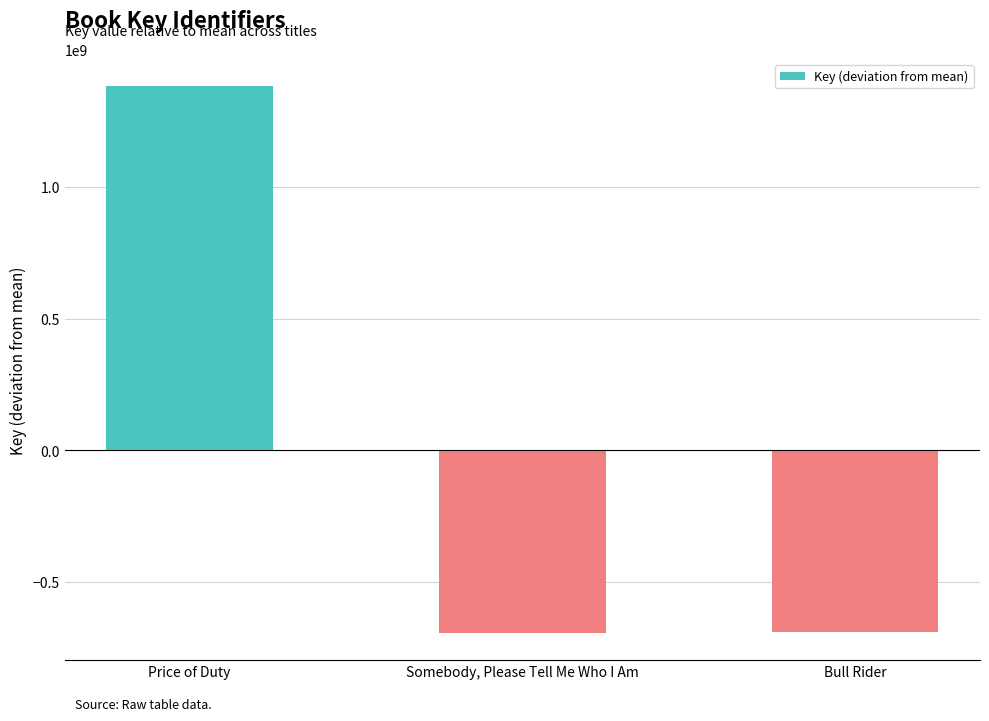

At which category does the chart reach its peak across all series?

Price of Duty